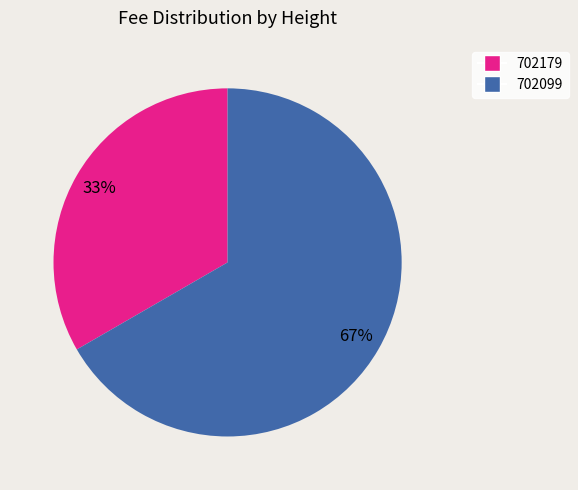

Is 702179 the majority of the pie?

No